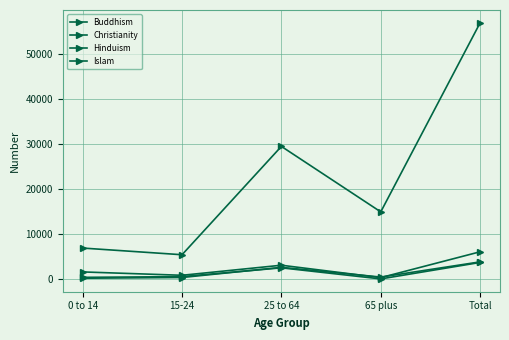

How many lines are shown in the chart?

4